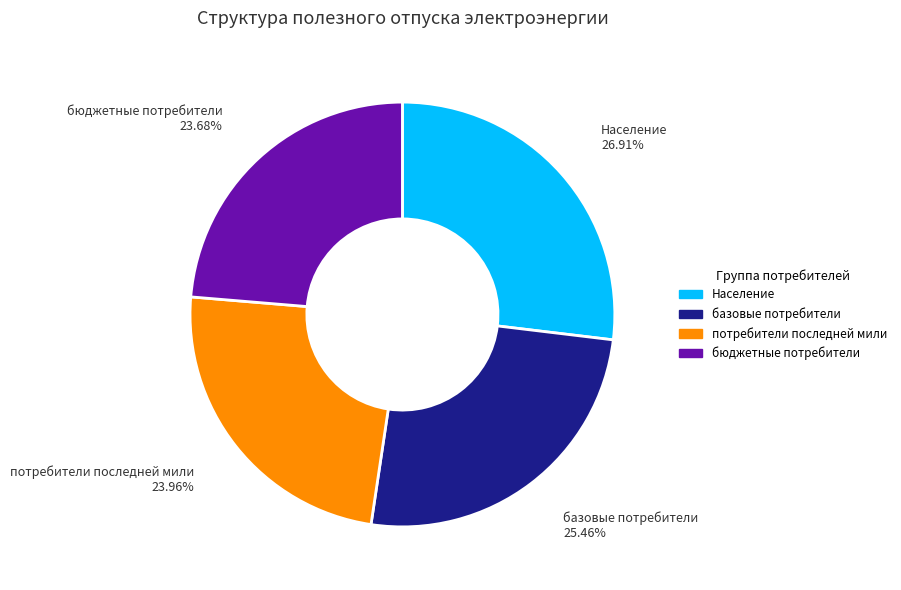

To the nearest percent, what is the combined percentage of Население and потребители последней мили?

51%